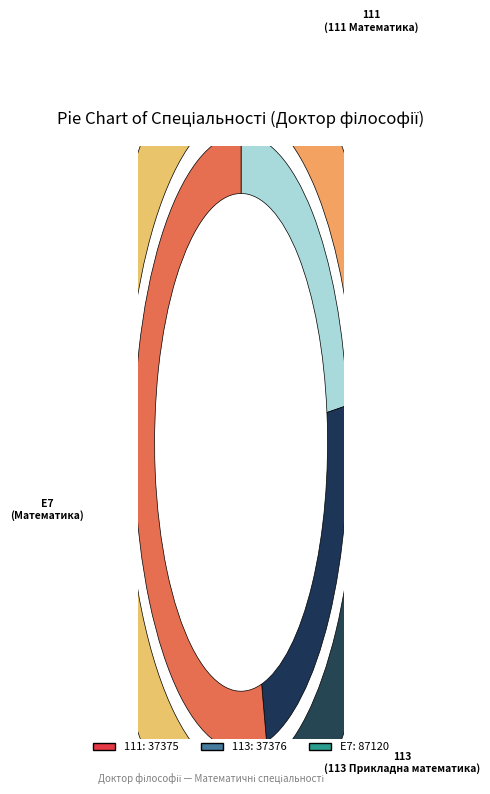

Approximately how many times larger is the value at 111 compared to 113?

1.0